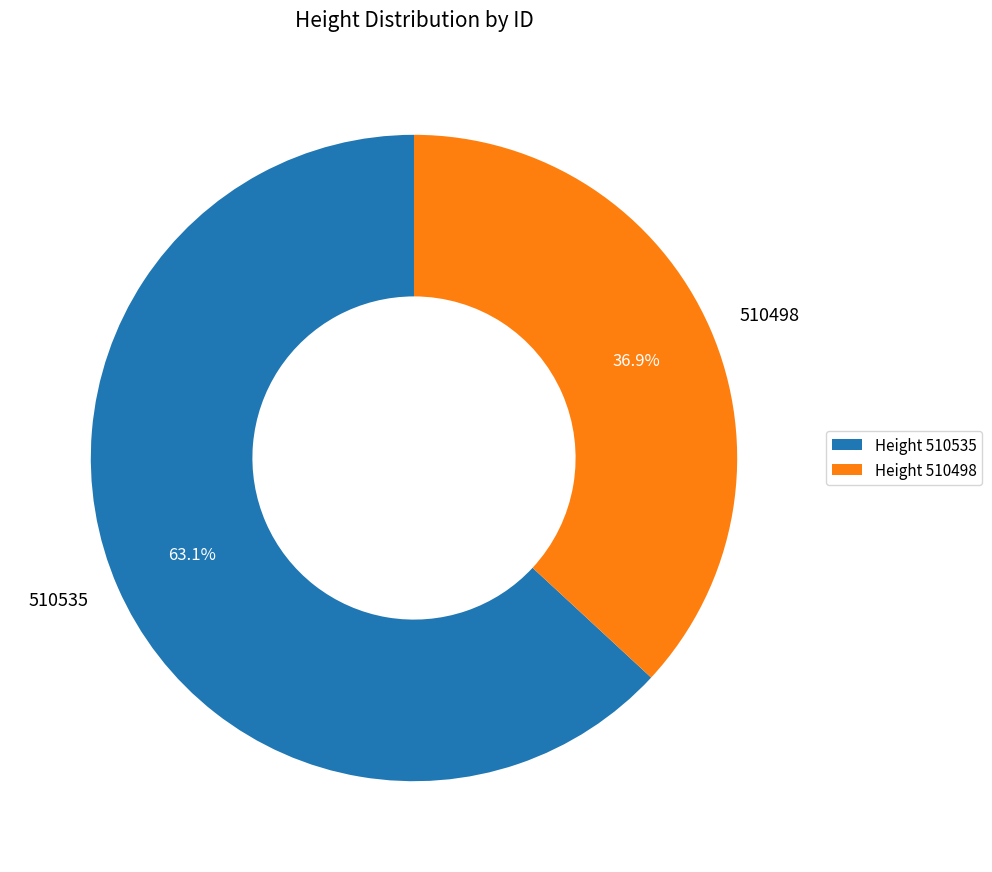

Combined, do 510535 and 510498 account for over 50%?

Yes